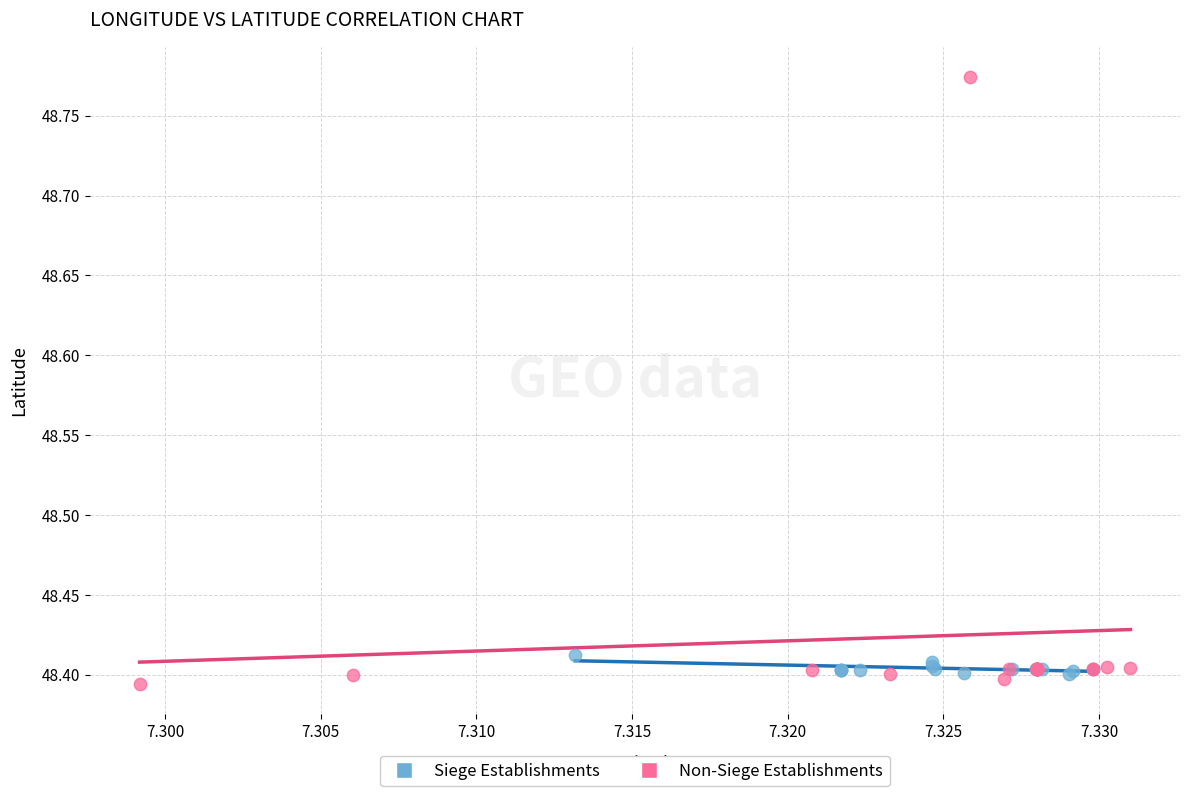

Which series has the largest Y range (max minus min)?

Non-Siege Establishments